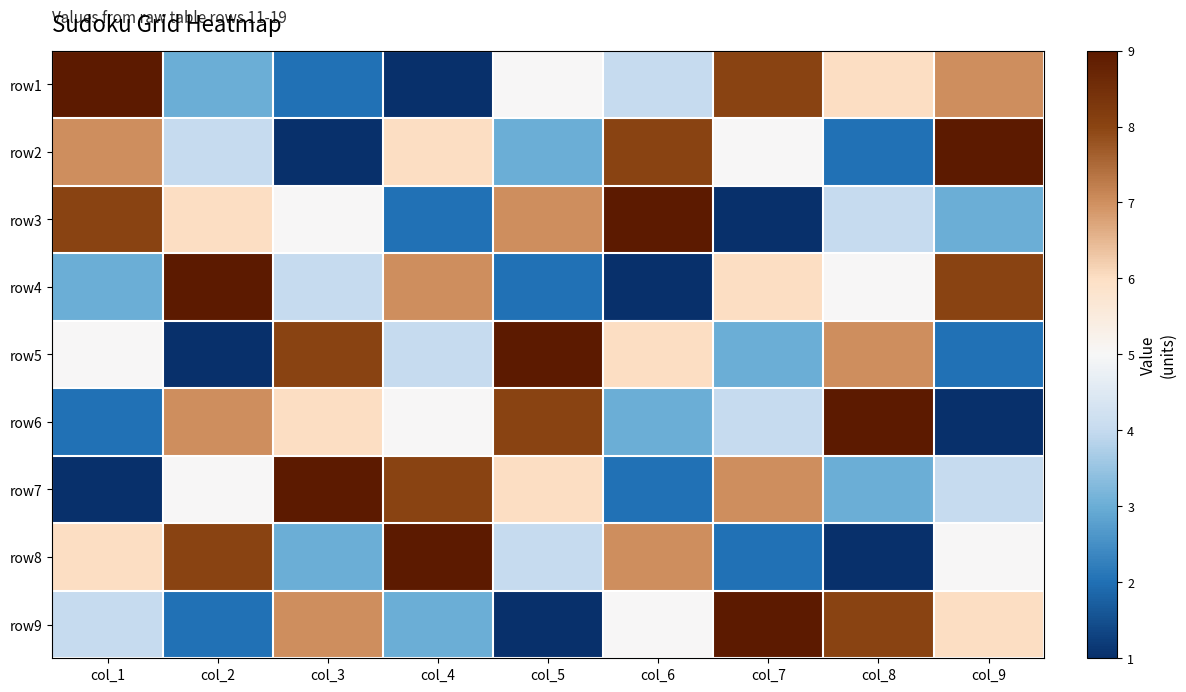

Reading left to right, list all the values displayed in this chart.

row1: col_1=4	col_2=-2	col_3=-3	col_4=-4	col_5=0	col_6=-1	col_7=3	col_8=1	col_9=2
row2: col_1=2	col_2=-1	col_3=-4	col_4=1	col_5=-2	col_6=3	col_7=0	col_8=-3	col_9=4
row3: col_1=3	col_2=1	col_3=0	col_4=-3	col_5=2	col_6=4	col_7=-4	col_8=-1	col_9=-2
row4: col_1=-2	col_2=4	col_3=-1	col_4=2	col_5=-3	col_6=-4	col_7=1	col_8=0	col_9=3
row5: col_1=0	col_2=-4	col_3=3	col_4=-1	col_5=4	col_6=1	col_7=-2	col_8=2	col_9=-3
row6: col_1=-3	col_2=2	col_3=1	col_4=0	col_5=3	col_6=-2	col_7=-1	col_8=4	col_9=-4
row7: col_1=-4	col_2=0	col_3=4	col_4=3	col_5=1	col_6=-3	col_7=2	col_8=-2	col_9=-1
row8: col_1=1	col_2=3	col_3=-2	col_4=4	col_5=-1	col_6=2	col_7=-3	col_8=-4	col_9=0
row9: col_1=-1	col_2=-3	col_3=2	col_4=-2	col_5=-4	col_6=0	col_7=4	col_8=3	col_9=1